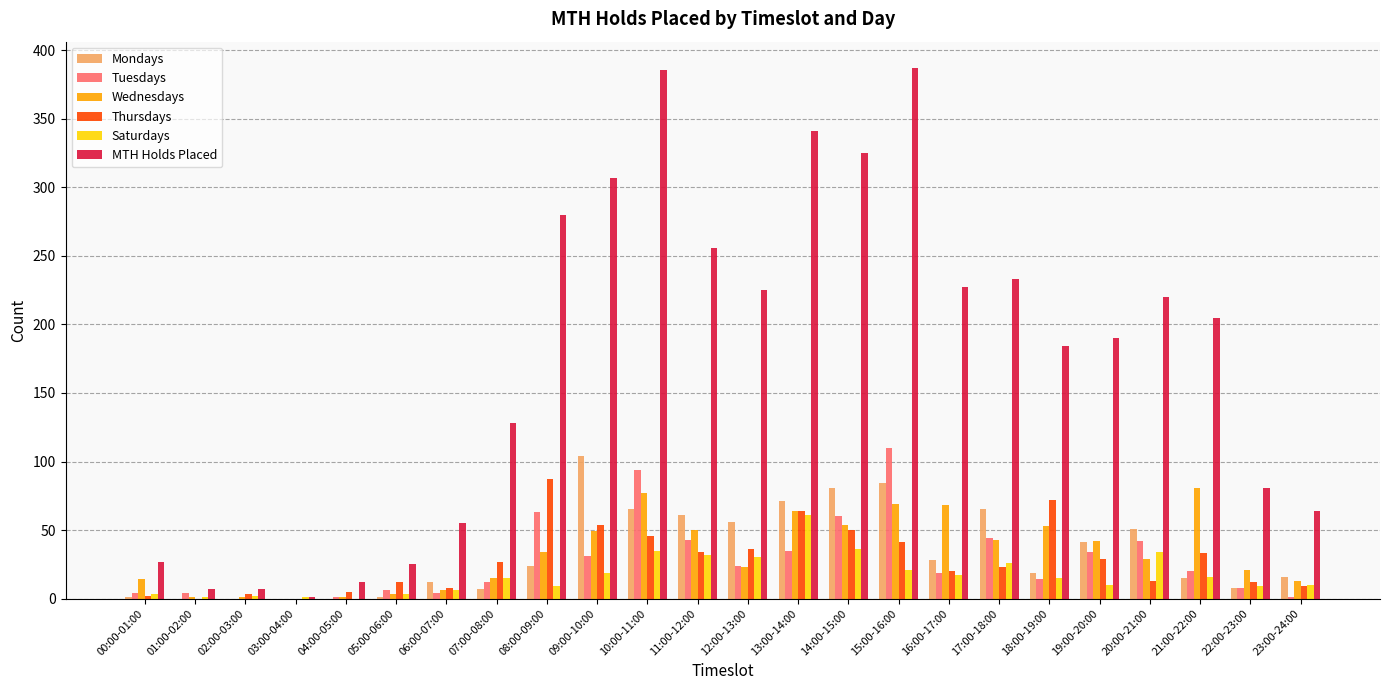

Are the bars grouped side by side (vs. stacked)?

Yes